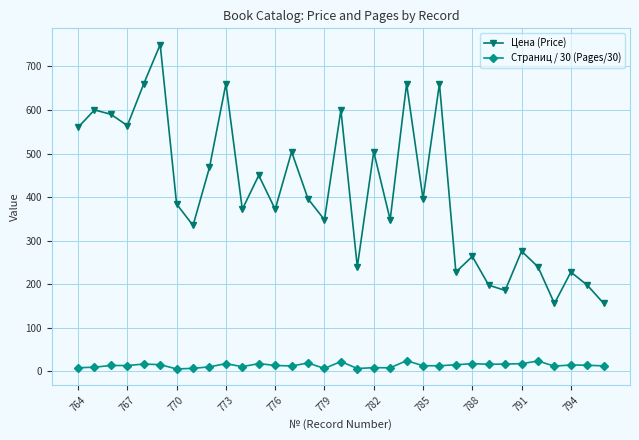

What is the value of the Цена (Price) point at the 33rd from the left?

156.0